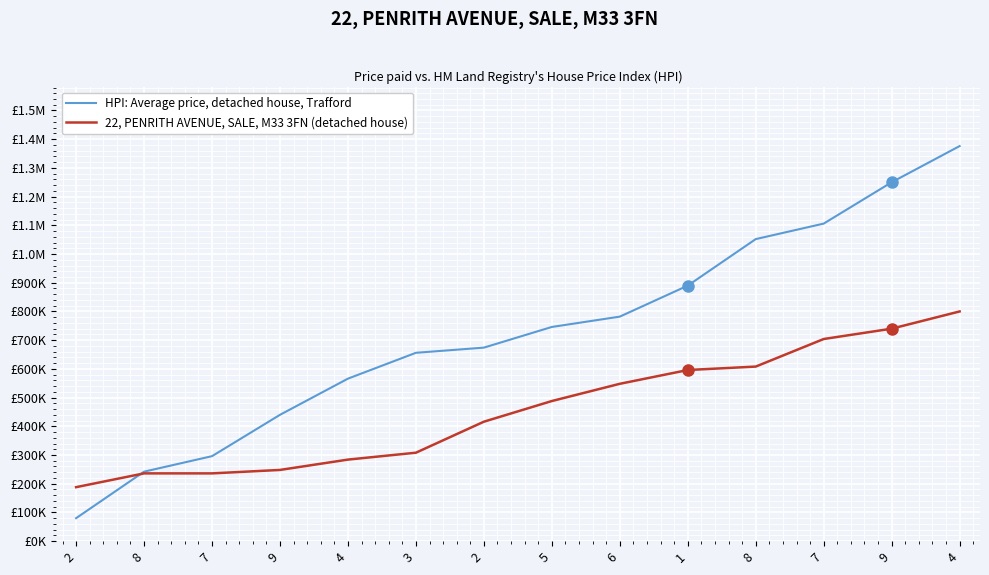

Is this an area chart (filled region under the line)?

No